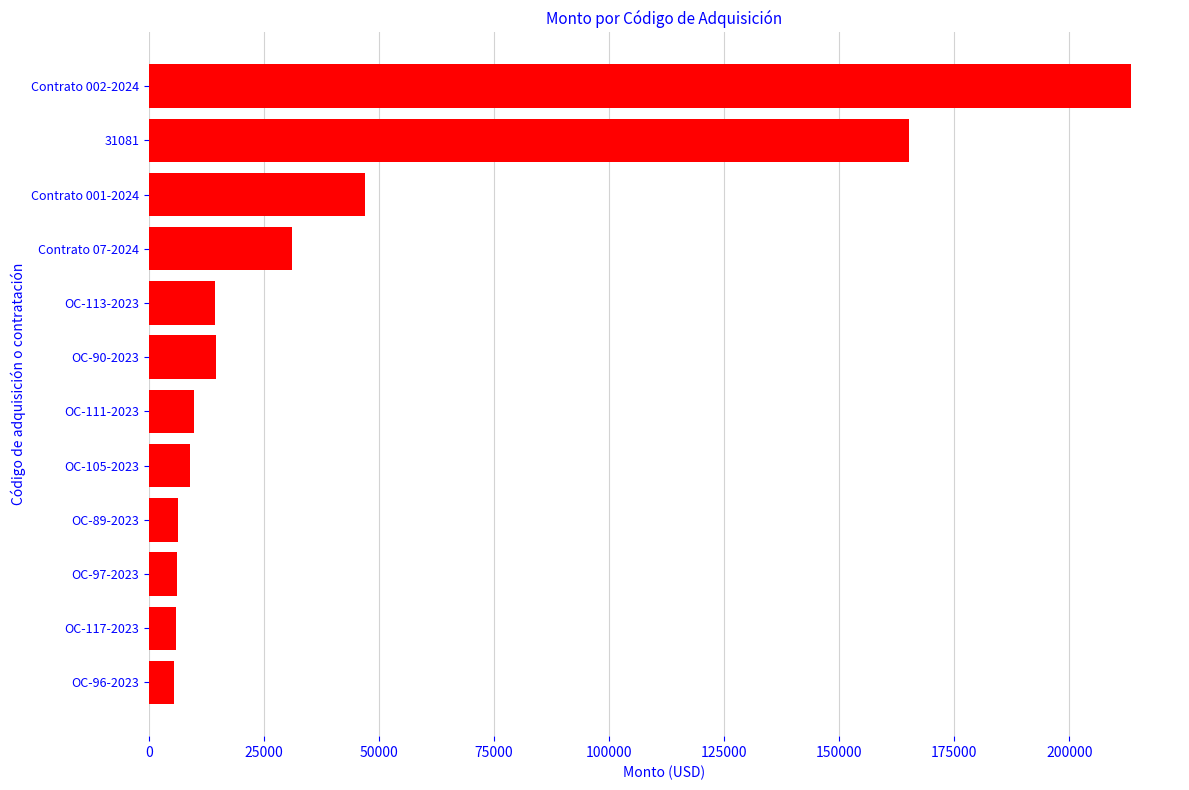

How many values are below 14396?

6